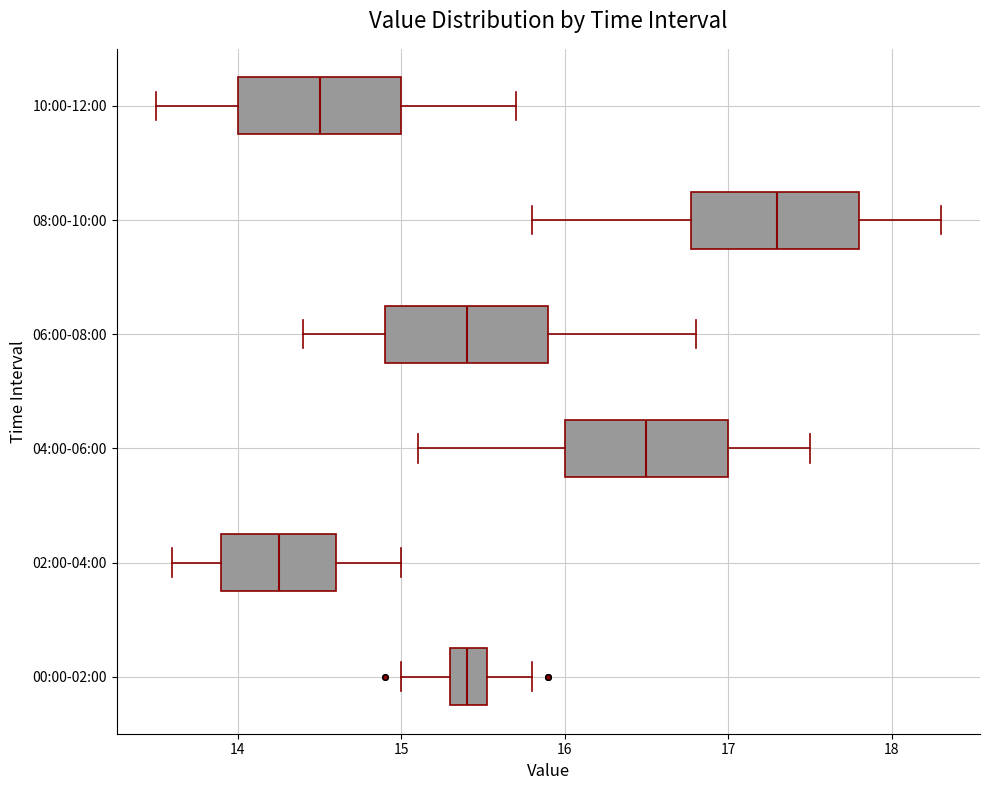

Where does the right whisker of the box for 08:00-10:00 end on the x-axis? The values are not printed on the chart, so give them approximately, as read against the axis.

18.3